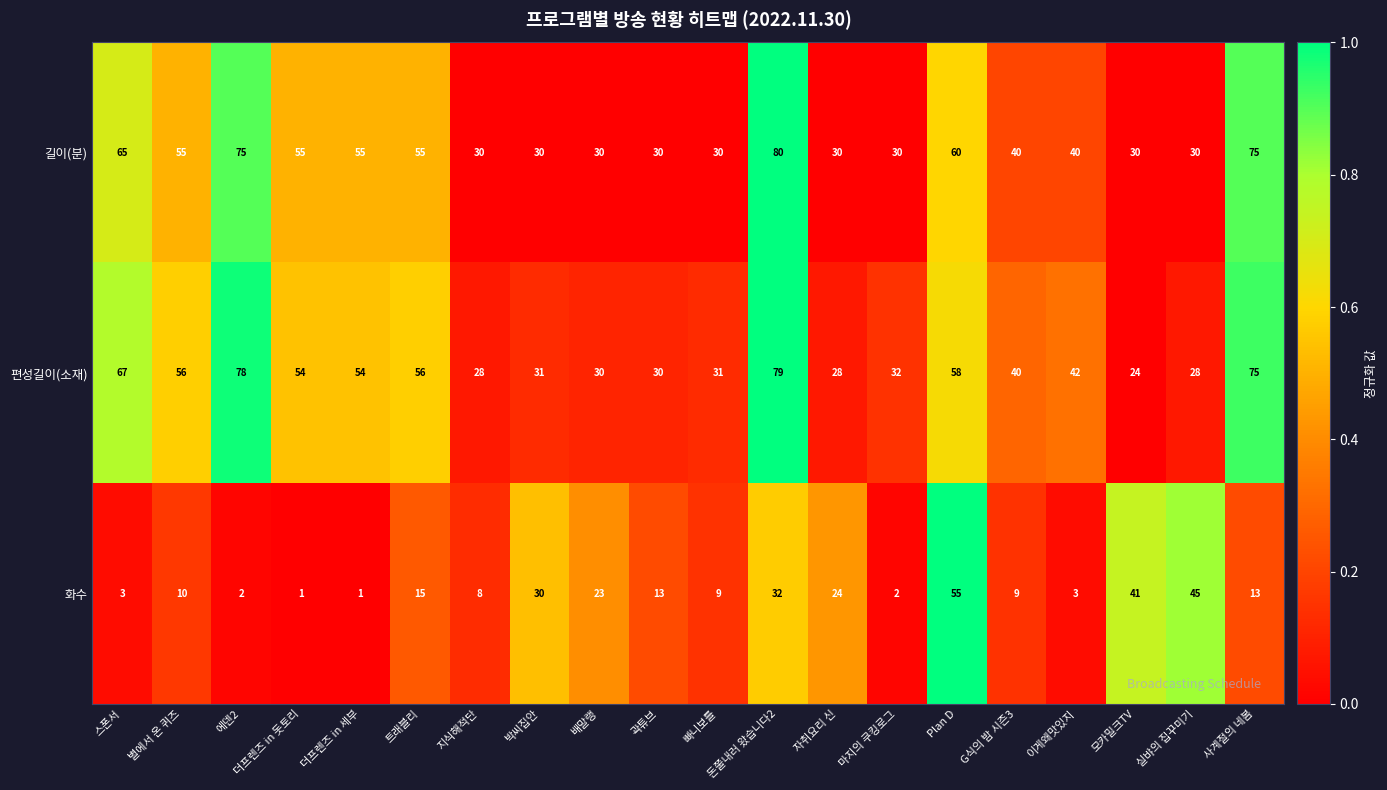

What is the average value of the 화수 series?

17